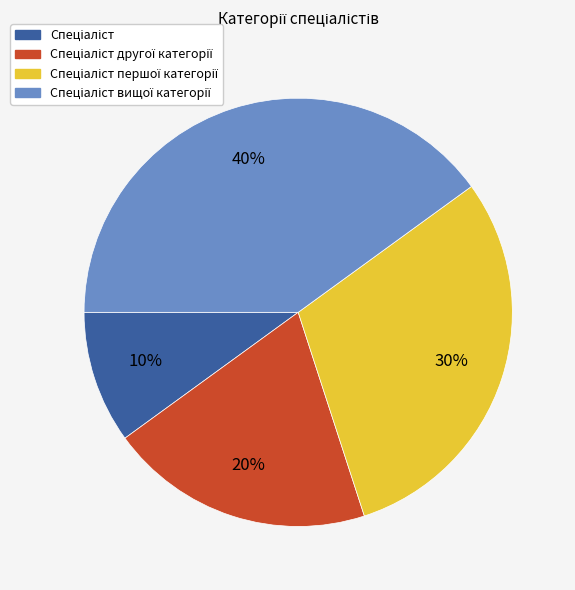

Is there any slice that represents more than half of the pie?

No